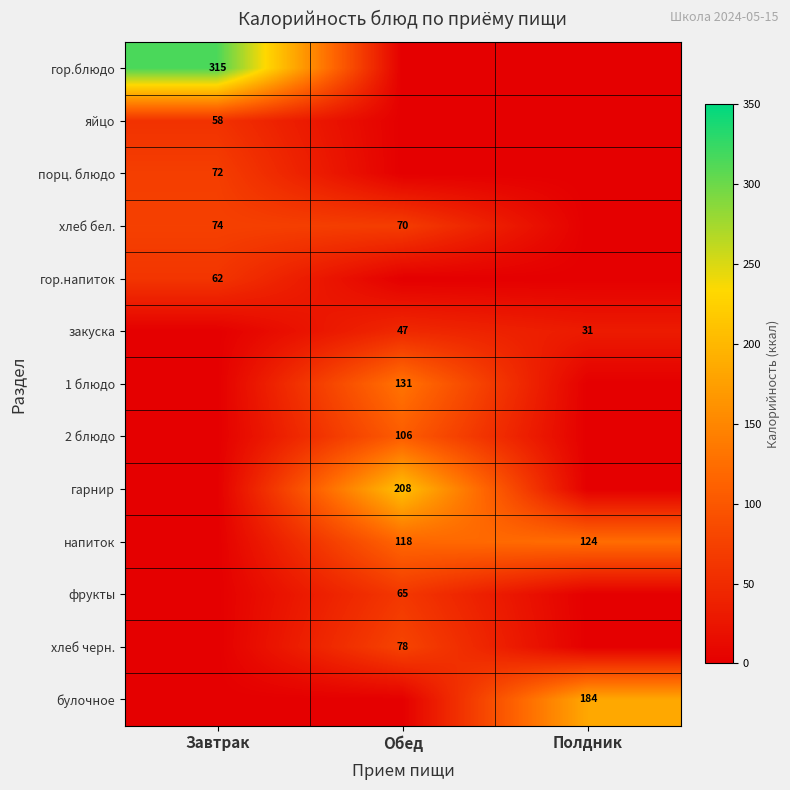

Is it true that гарнир equals 208 at Обед?

True